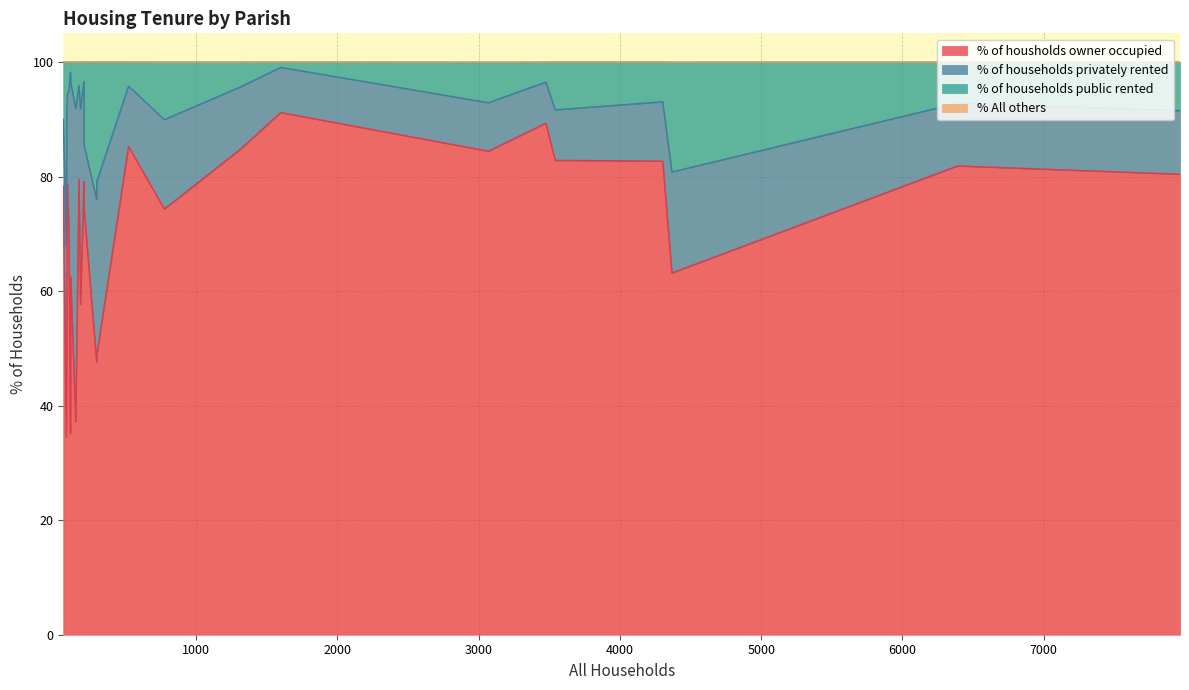

Which series has the largest total across all categories?

% of housholds owner occupied